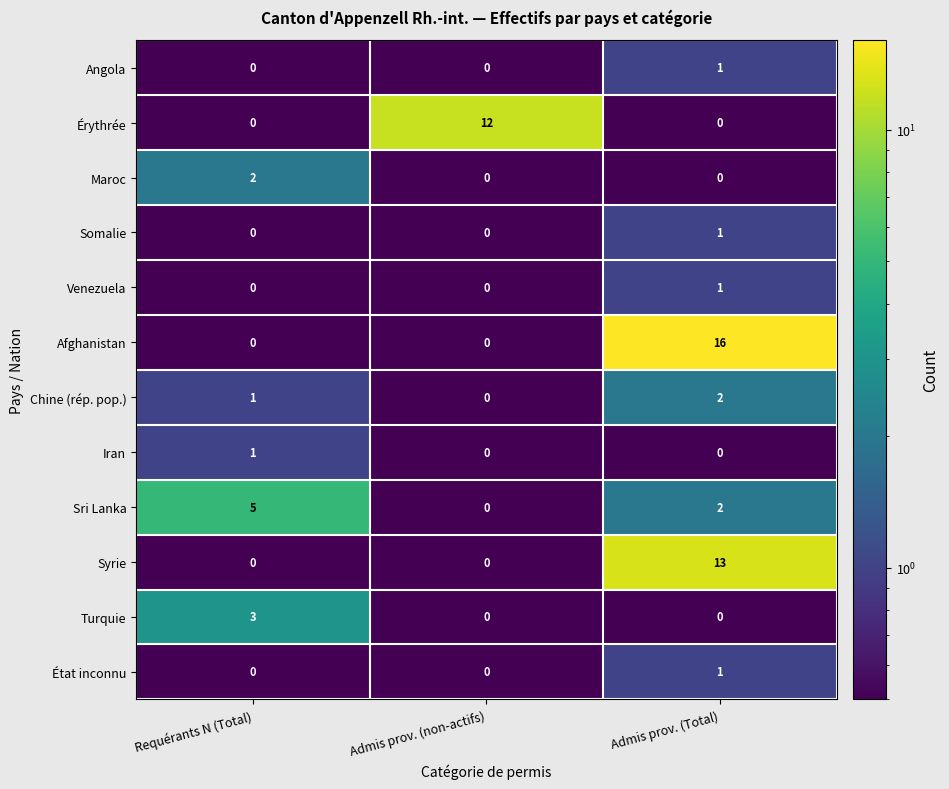

Count the number of categories in the chart.

3